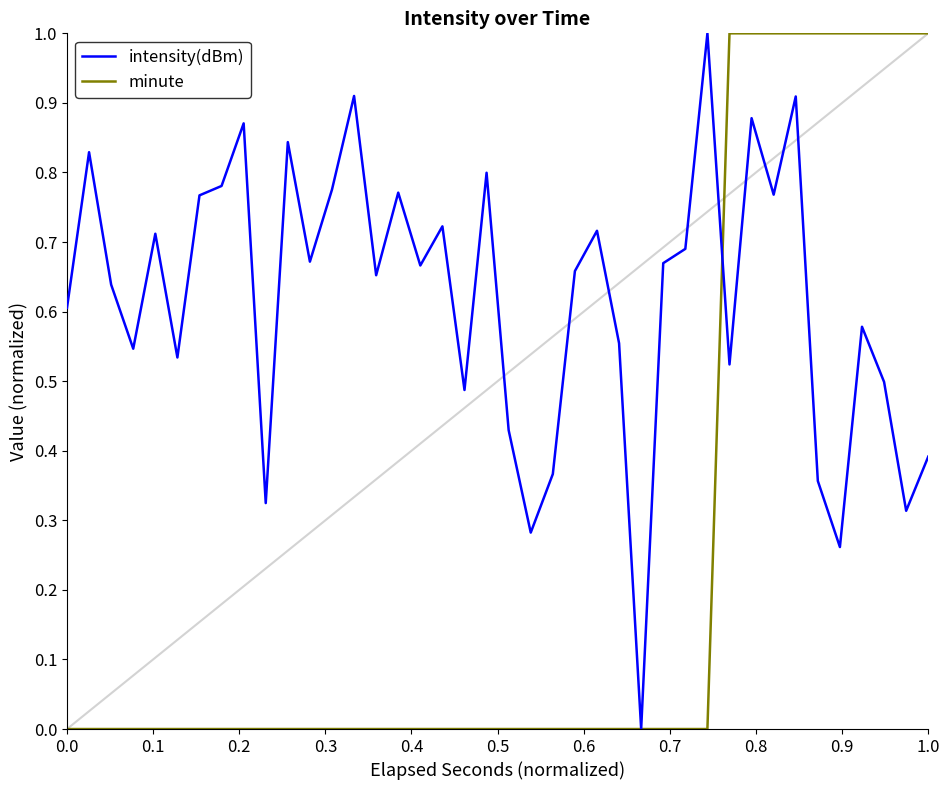

How many lines are shown in the chart?

2